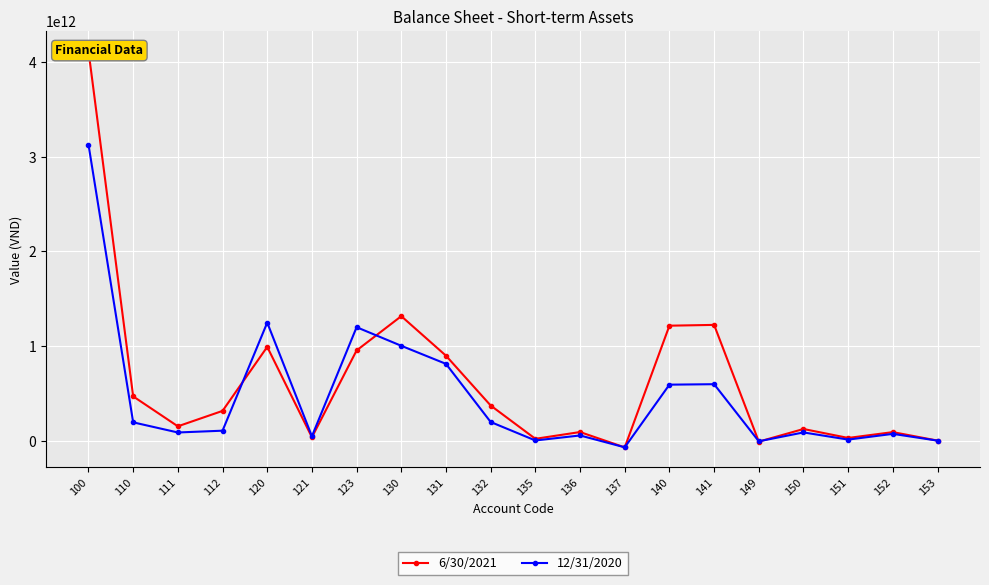

What is the total value across all series at 149?

-13307799098